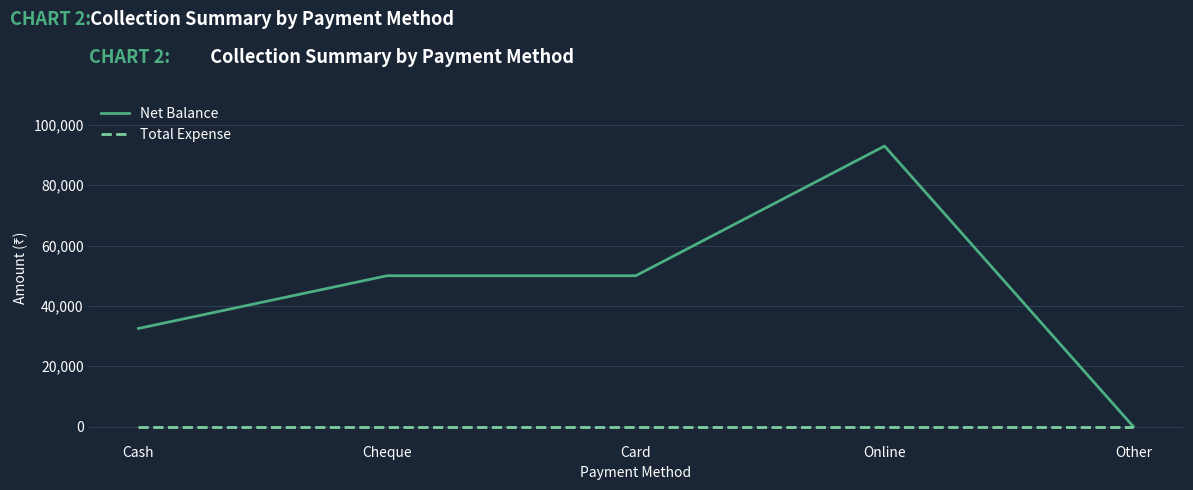

What position from the right is Card?

3